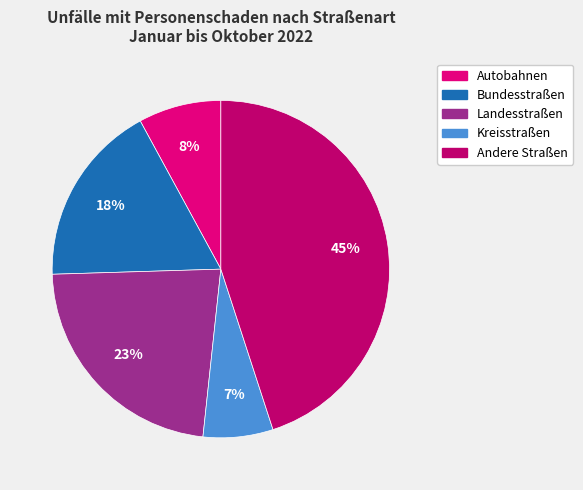

Is it true that Kreisstraßen is 7% of the pie?

True